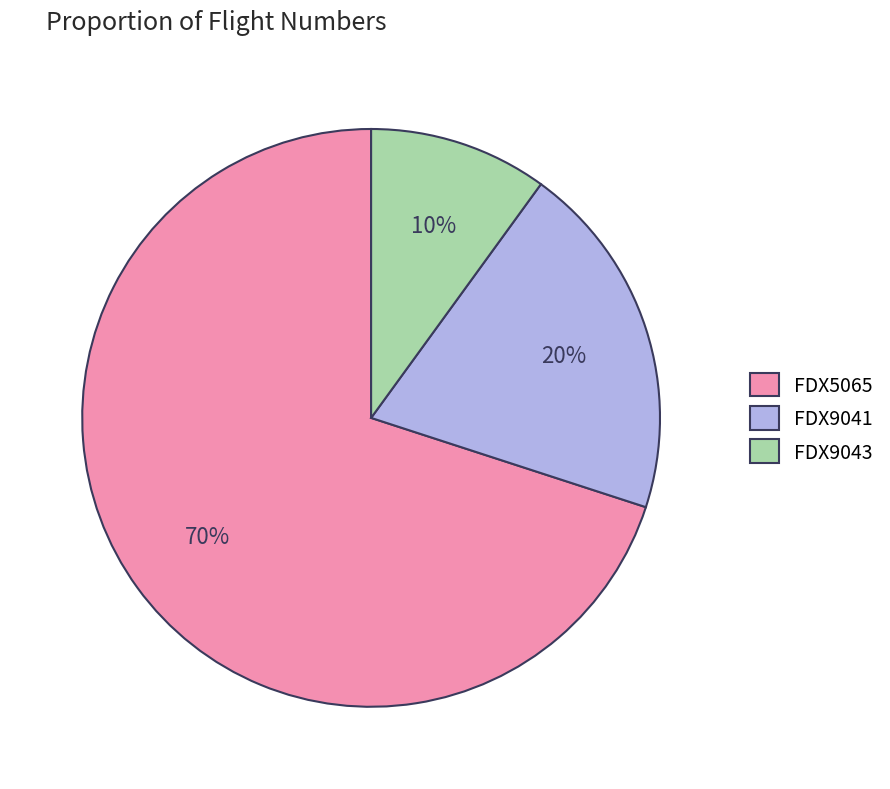

What percentage is the FDX9041 slice, to the nearest percent?

20%